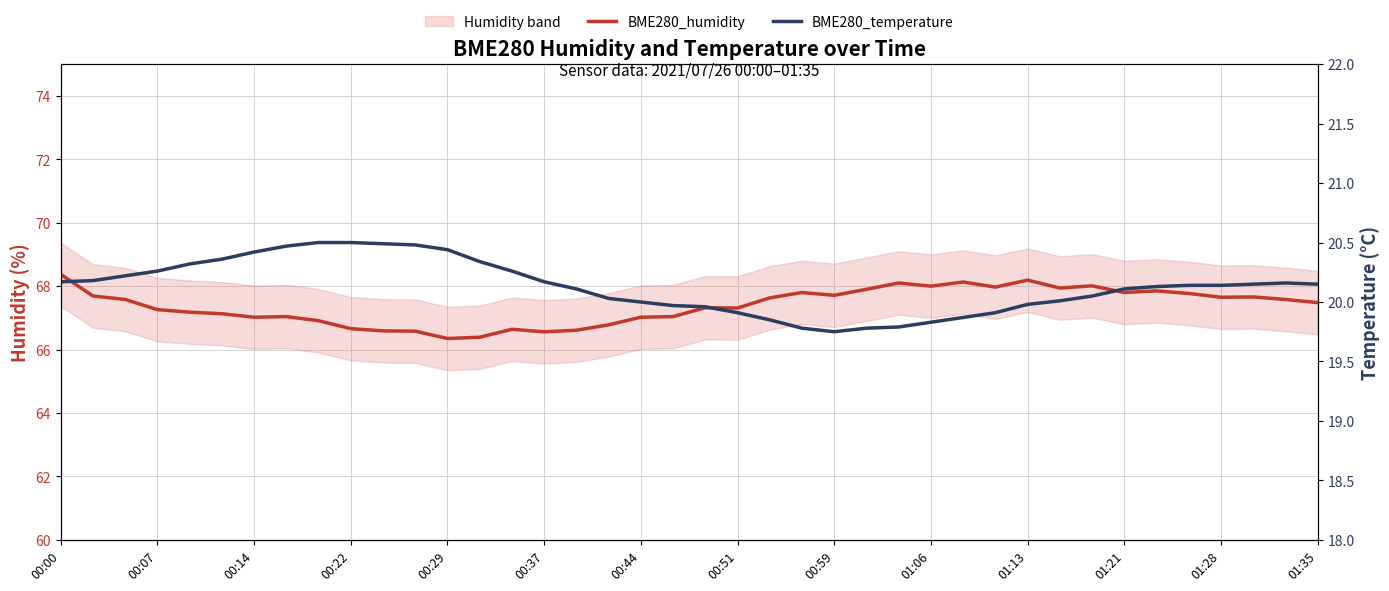

True or false: BME280_temperature and BME280_humidity cross at least once.

False